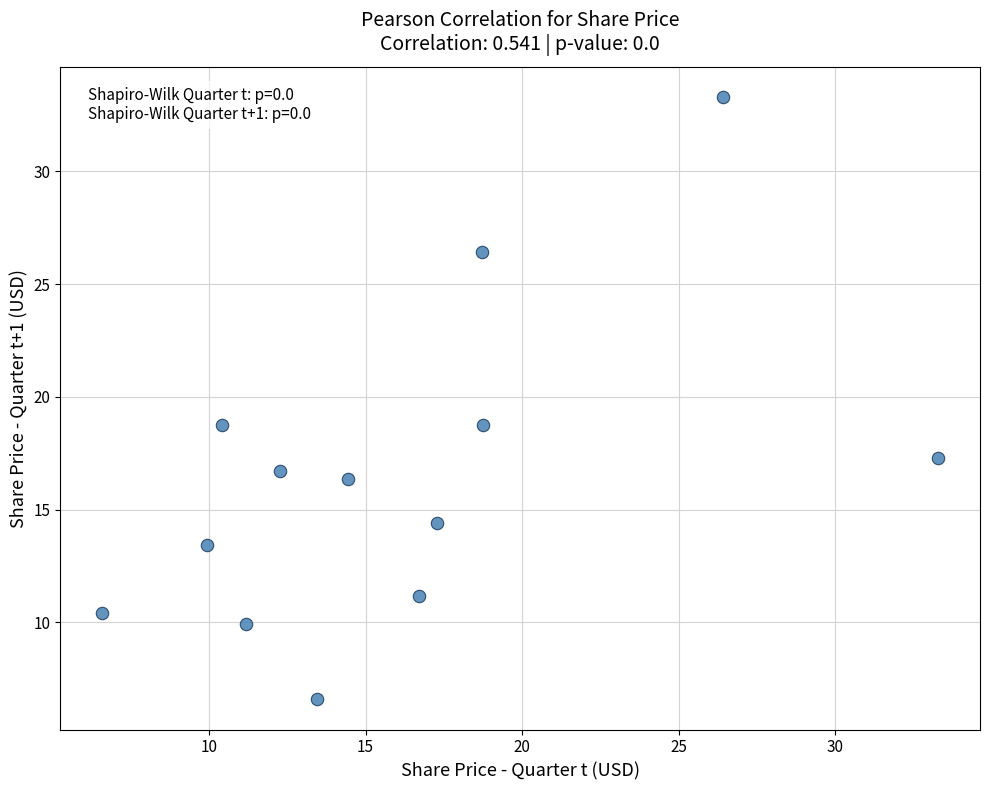

What is the range of X values (max minus min)?

26.7